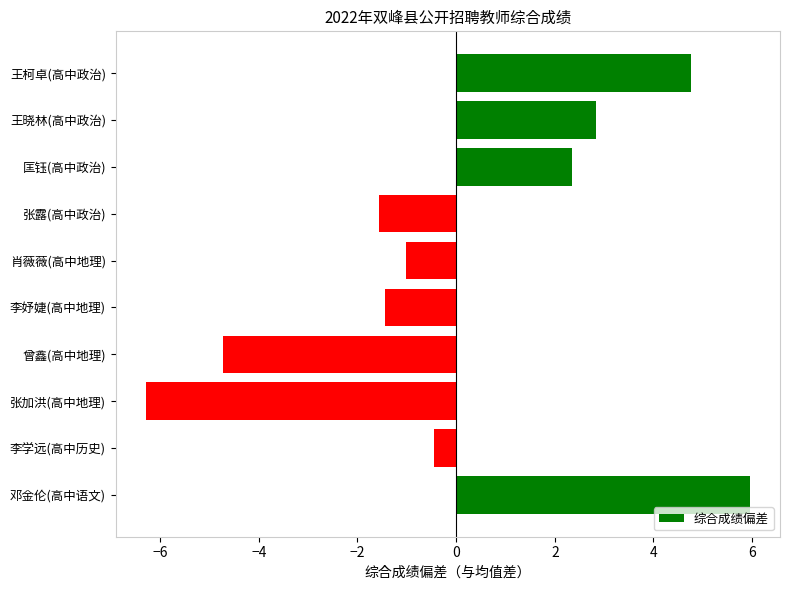

Reading top to bottom, what are all the values shown in this chart?

王柯卓(高中政治)=4.8	王晓林(高中政治)=2.8	匡钰(高中政治)=2.4	张露(高中政治)=-1.6	肖薇薇(高中地理)=-1.0	李妤婕(高中地理)=-1.4	曾鑫(高中地理)=-4.7	张加洪(高中地理)=-6.3	李学远(高中历史)=-0.4	邓金伦(高中语文)=6.0